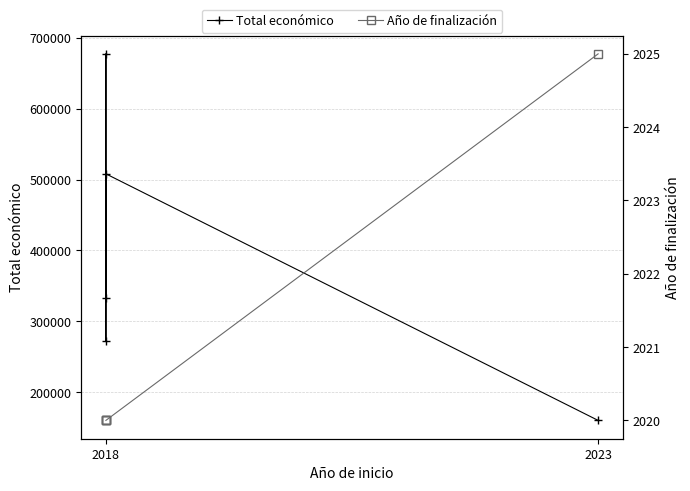

Reading right to left, what are all the values shown in this chart?

Total económico: 333001	677425	271552	508090	160043
Año de finalización: 2020	2020	2020	2020	2025